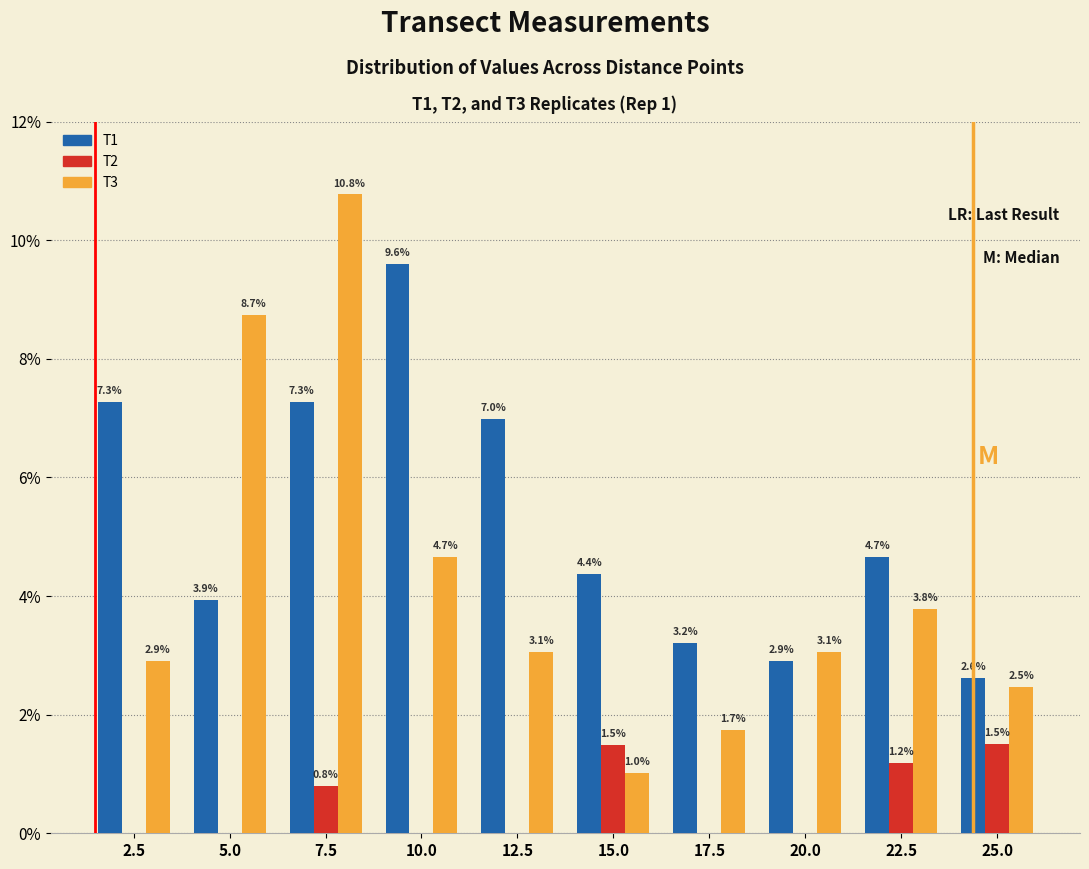

Reading left to right, list all the values displayed in this chart.

T1: 2.5=7.3	5.0=3.9	7.5=7.3	10.0=9.6	12.5=7.0	15.0=4.4	17.5=3.2	20.0=2.9	22.5=4.7	25.0=2.6
T2: 2.5=0.0	5.0=0.0	7.5=0.8	10.0=0.0	12.5=0.0	15.0=1.5	17.5=0.0	20.0=0.0	22.5=1.2	25.0=1.5
T3: 2.5=2.9	5.0=8.7	7.5=10.8	10.0=4.7	12.5=3.1	15.0=1.0	17.5=1.7	20.0=3.1	22.5=3.8	25.0=2.5